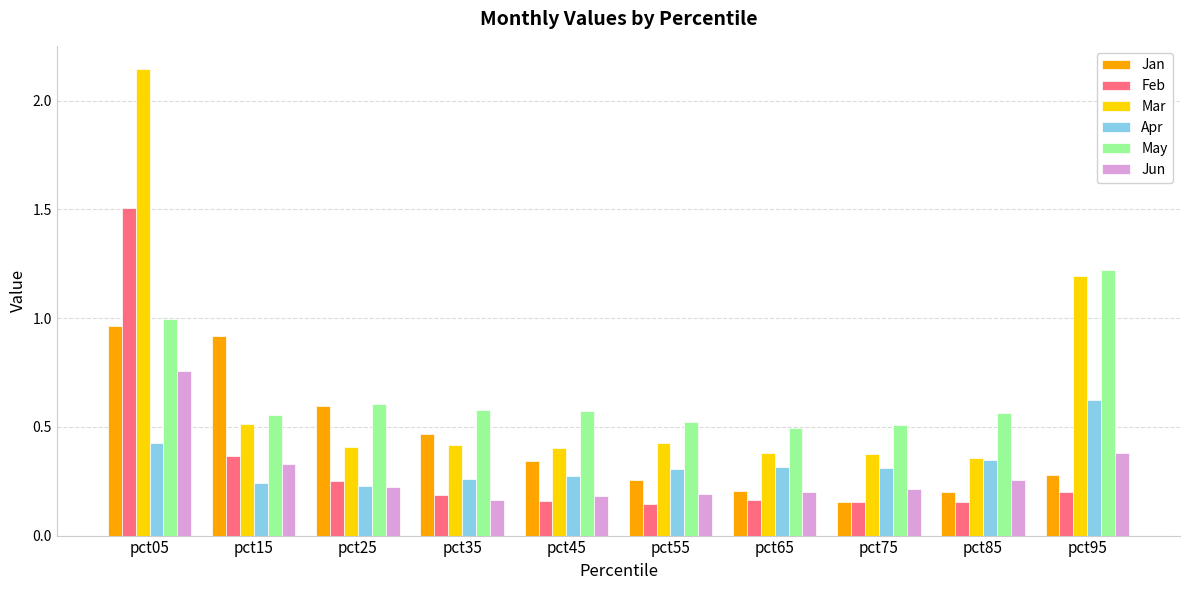

Is it true that Jun equals 0.3 at pct85?

True